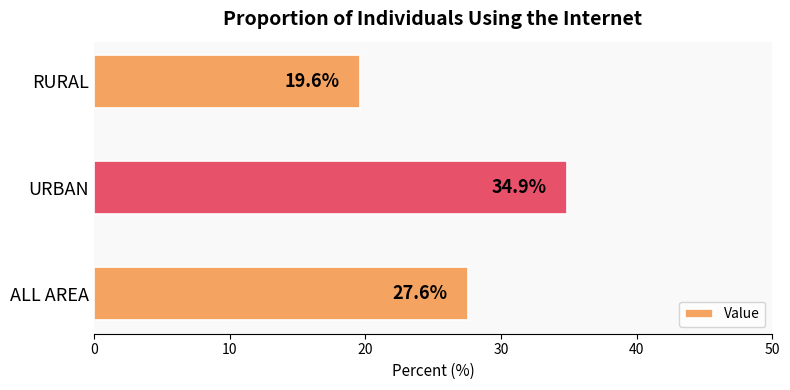

List the labels in order of value, smallest first.

RURAL, ALL AREA, URBAN